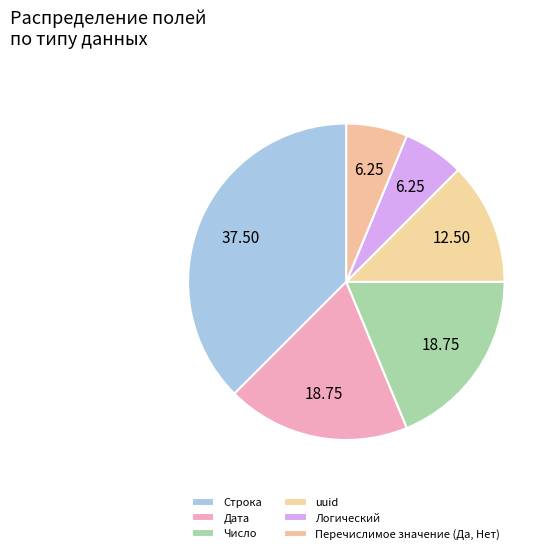

Approximately how many times larger is the value at Дата compared to Число?

1.0